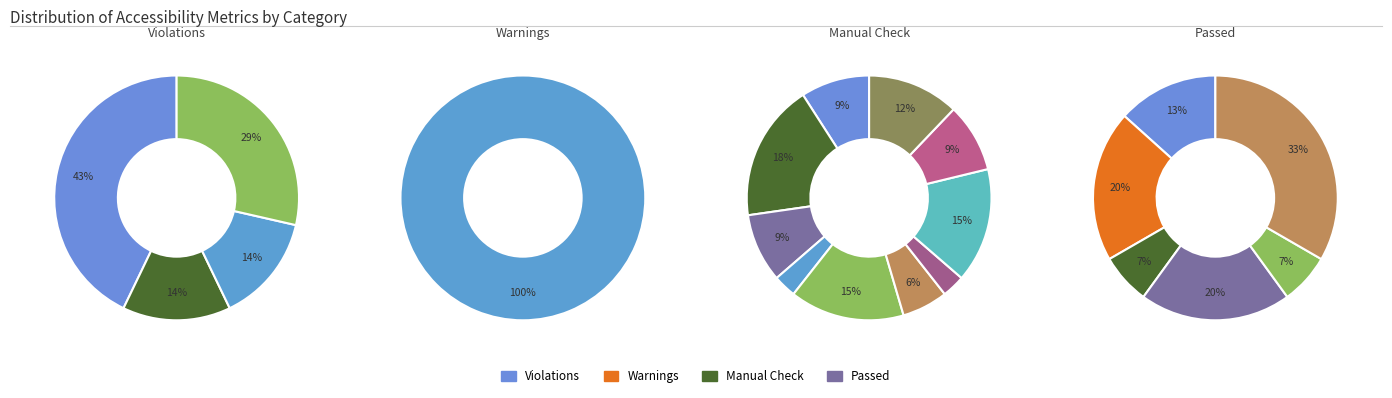

Is it true that Headings is 20% of the pie?

True